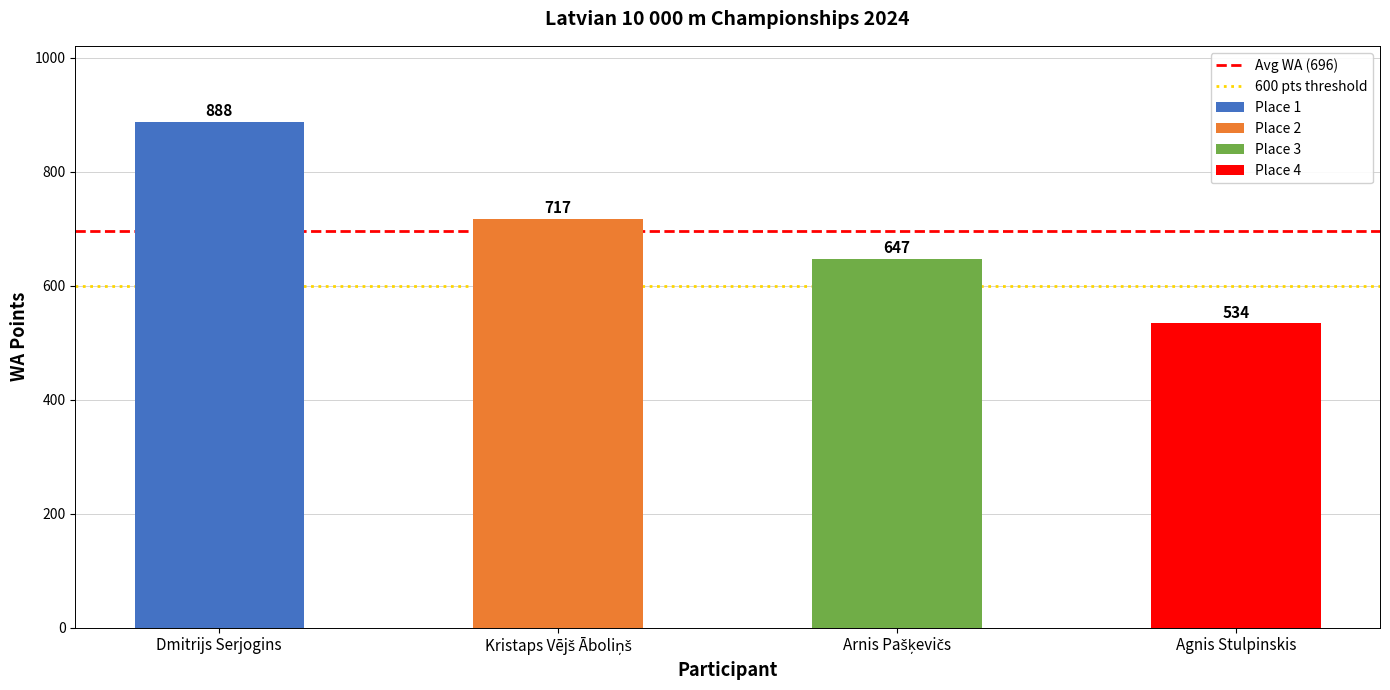

What is the lowest value of the Avg WA (696) series?

696.5